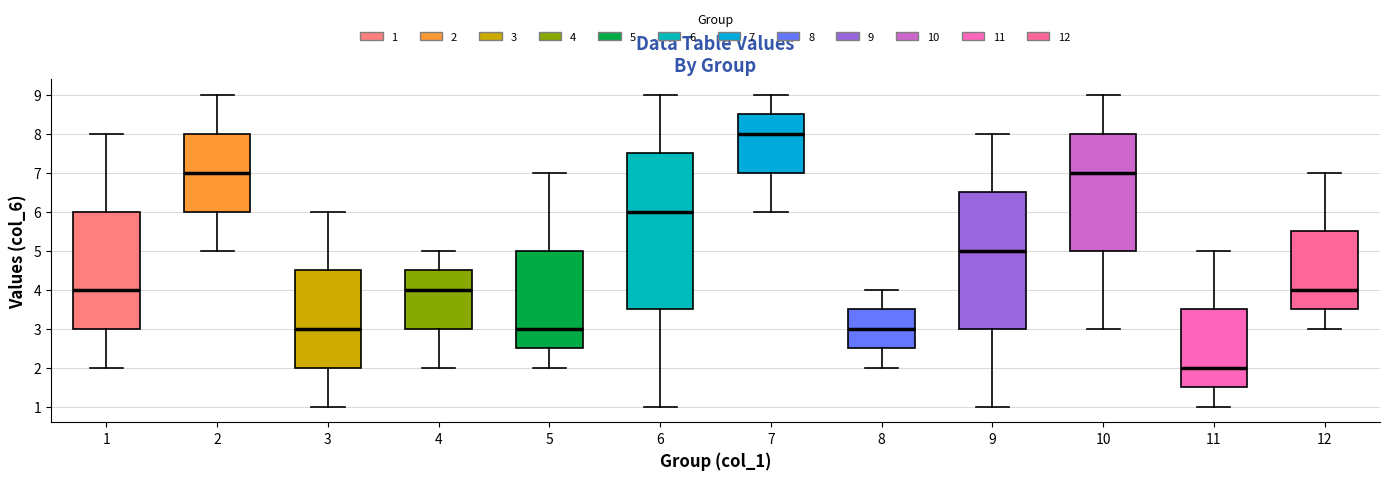

Reading left to right, transcribe this box plot: for each box, give where its median line is, the range the box spans, and where its two whiskers end, as read against the y-axis. The values are not printed on the chart, so give them approximately, as read against the axis.

1: median 4.0, box 3.0 to 6.0, whiskers 2.0 to 8.0
2: median 7.0, box 6.0 to 8.0, whiskers 5.0 to 9.0
3: median 3.0, box 2.0 to 4.5, whiskers 1.0 to 6.0
4: median 4.0, box 3.0 to 4.5, whiskers 2.0 to 5.0
5: median 3.0, box 2.5 to 5.0, whiskers 2.0 to 7.0
6: median 6.0, box 3.5 to 7.5, whiskers 1.0 to 9.0
7: median 8.0, box 7.0 to 8.5, whiskers 6.0 to 9.0
8: median 3.0, box 2.5 to 3.5, whiskers 2.0 to 4.0
9: median 5.0, box 3.0 to 6.5, whiskers 1.0 to 8.0
10: median 7.0, box 5.0 to 8.0, whiskers 3.0 to 9.0
11: median 2.0, box 1.5 to 3.5, whiskers 1.0 to 5.0
12: median 4.0, box 3.5 to 5.5, whiskers 3.0 to 7.0